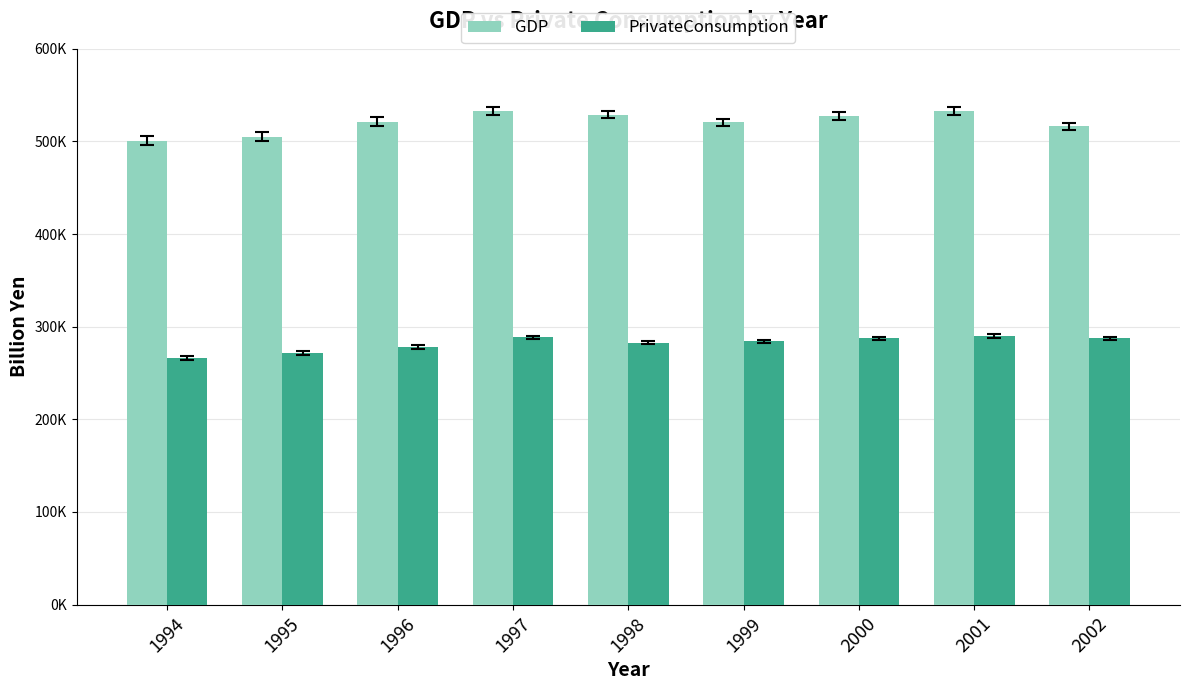

Which series changed the most between 1994 and 1999?

GDP